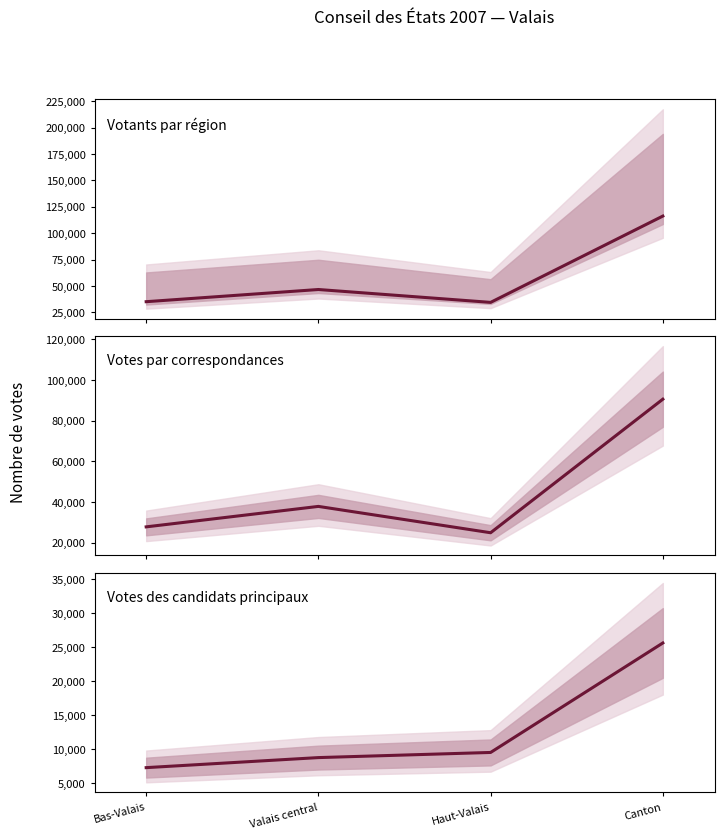

What position from the right is Canton?

1